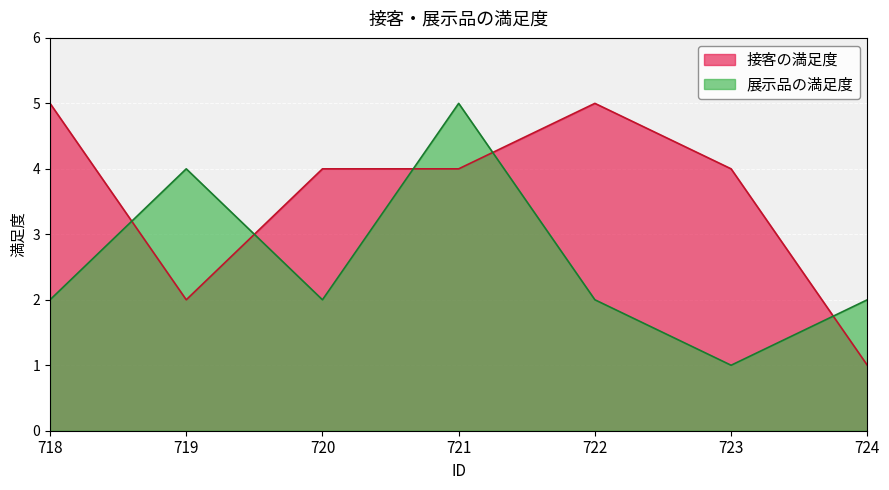

What is the approximate value of 展示品の満足度 at 719?

4